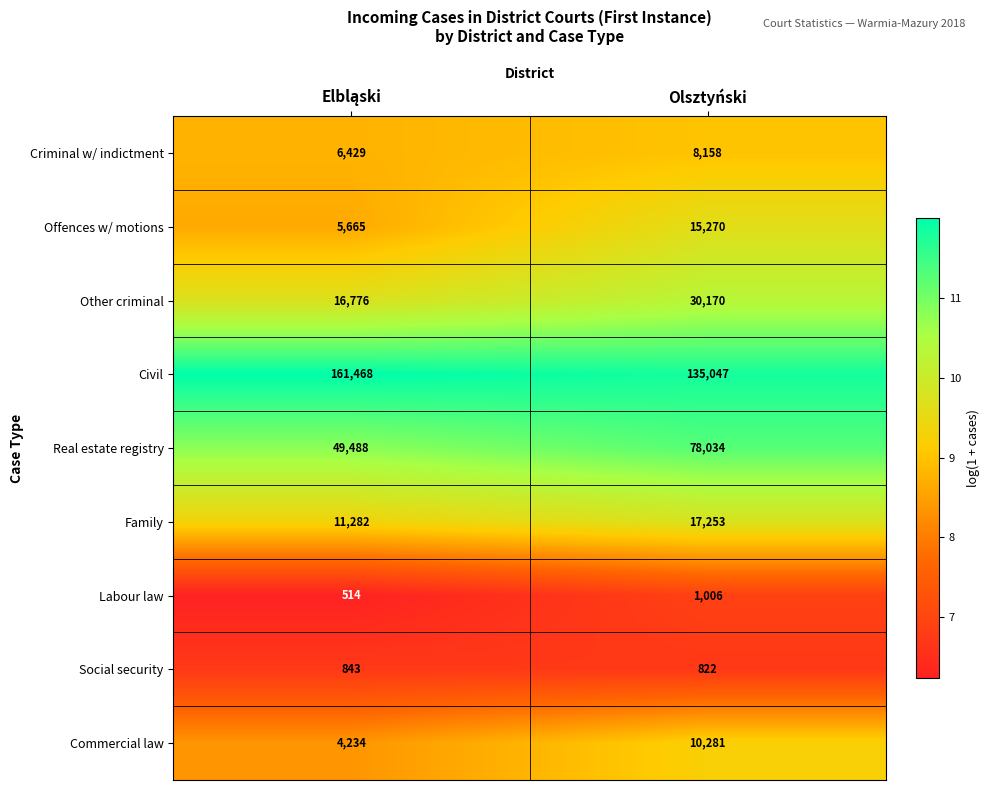

Which series has the widest spread of values?

Real estate registry